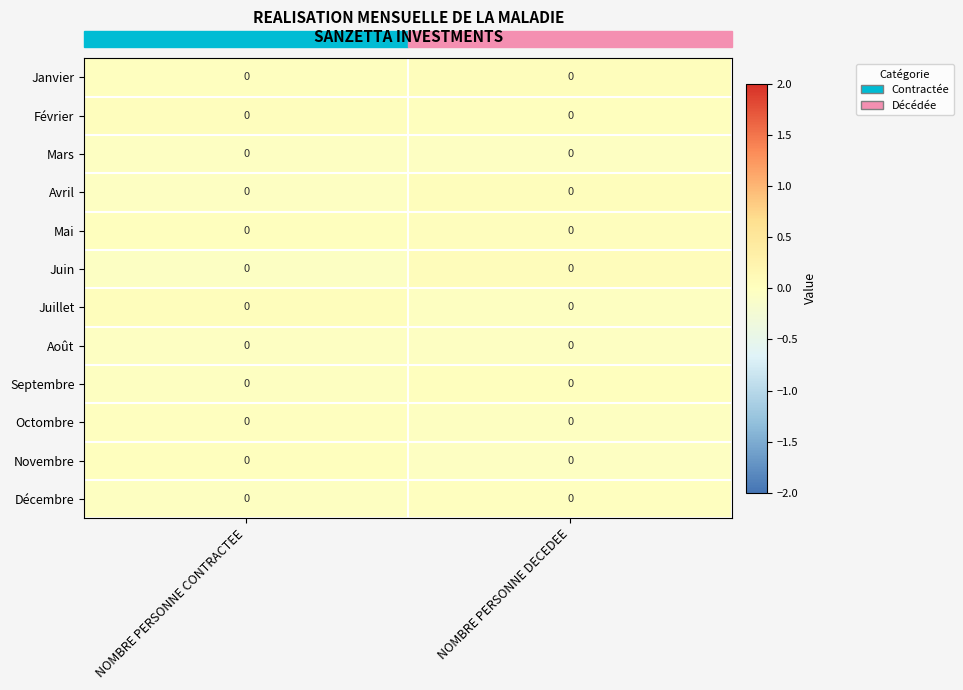

Rank the categories by Octombre value from highest to lowest.

NOMBRE PERSONNE CONTRACTEE, NOMBRE PERSONNE DECEDEE